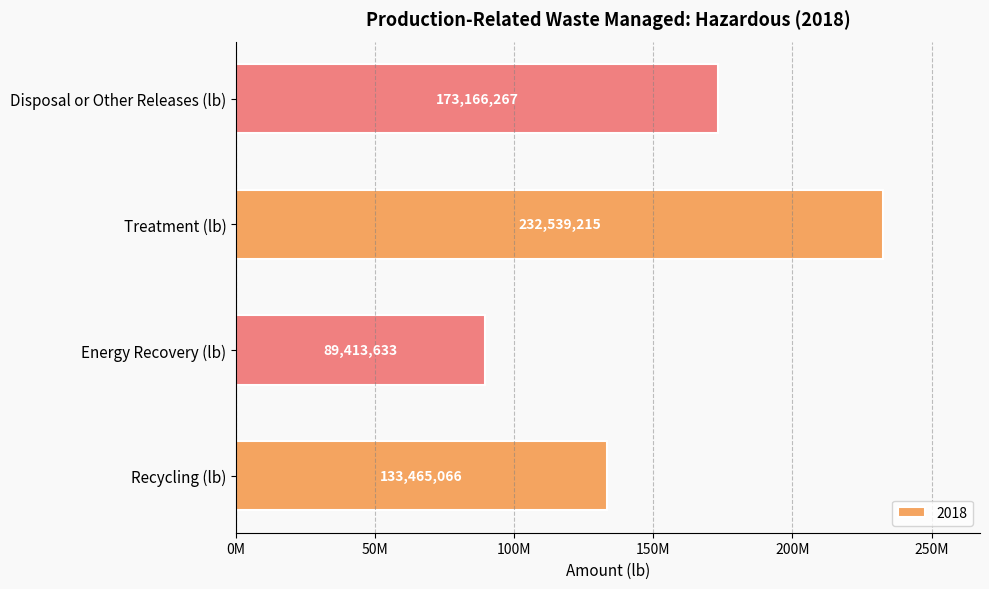

Are the bars grouped side by side (vs. stacked)?

No